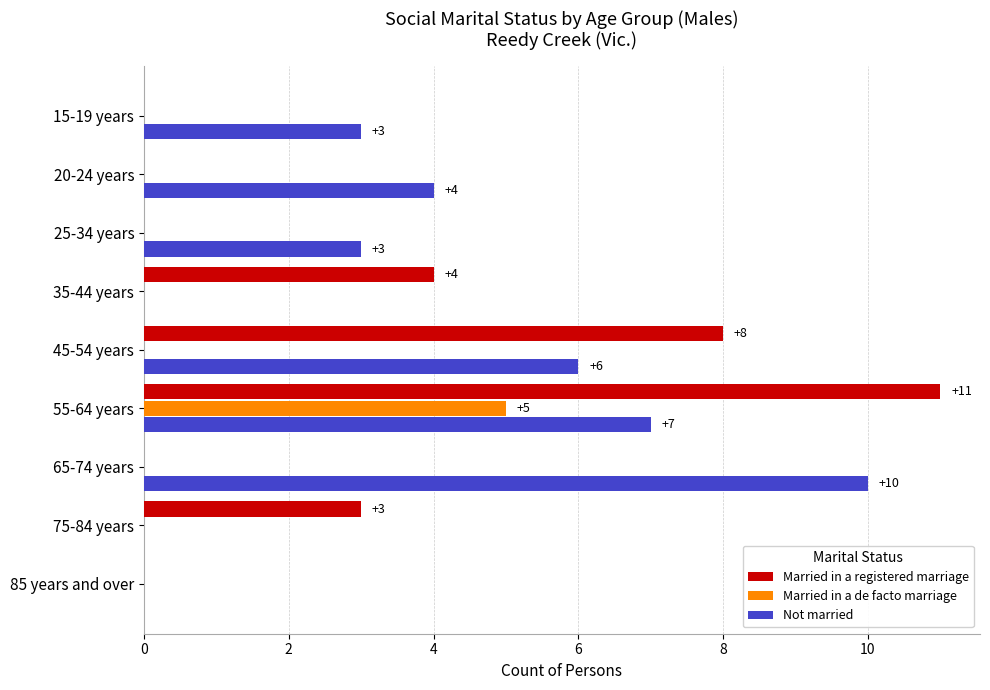

Between 20-24 years and 55-64 years, which series saw the biggest shift?

Married in a registered marriage